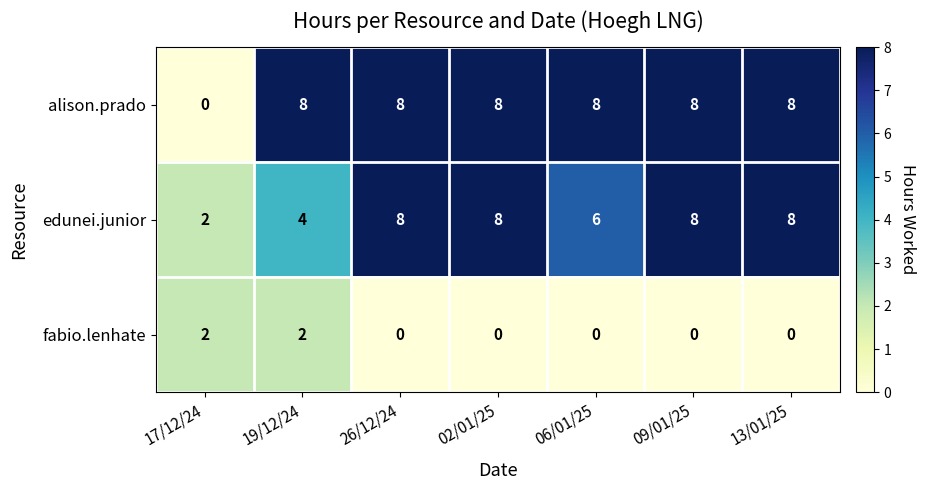

Count the alison.prado values in the range 8 to 9.

6